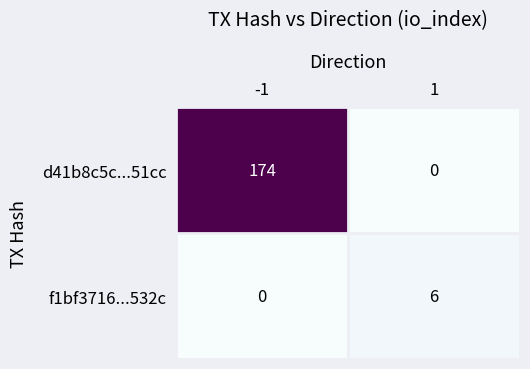

At which category is the sum across all series the highest?

-1